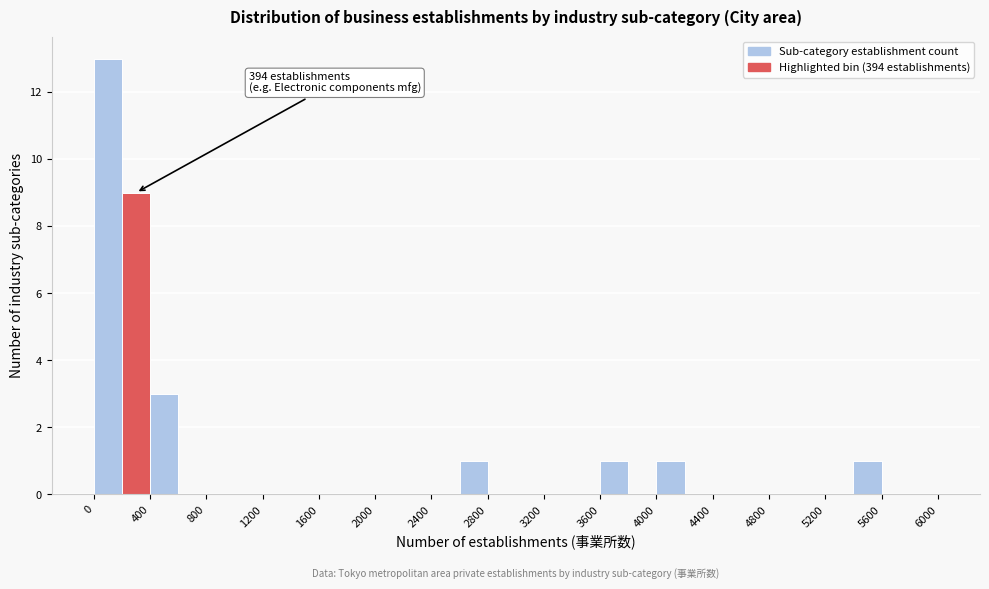

Over which range of the x-axis is the bar tallest?

0 to 200